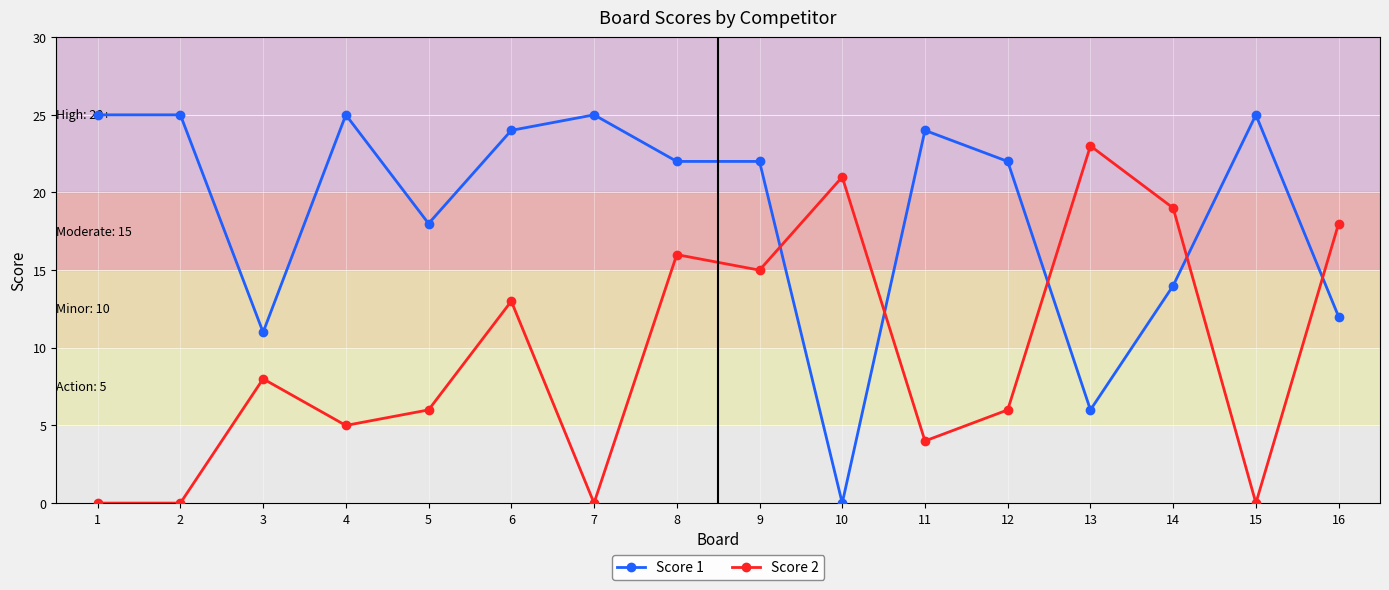

What is the highest value of the Score 1 series?

25